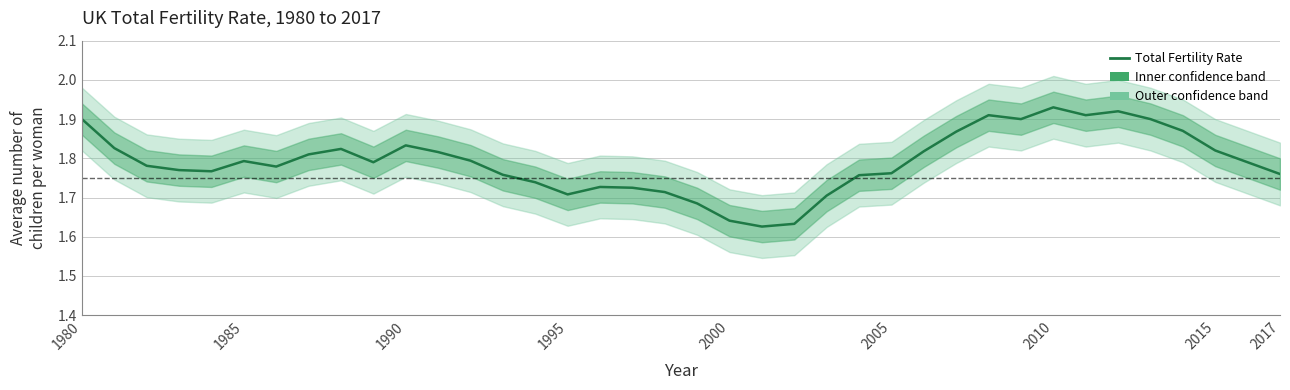

How many lines are shown in the chart?

1